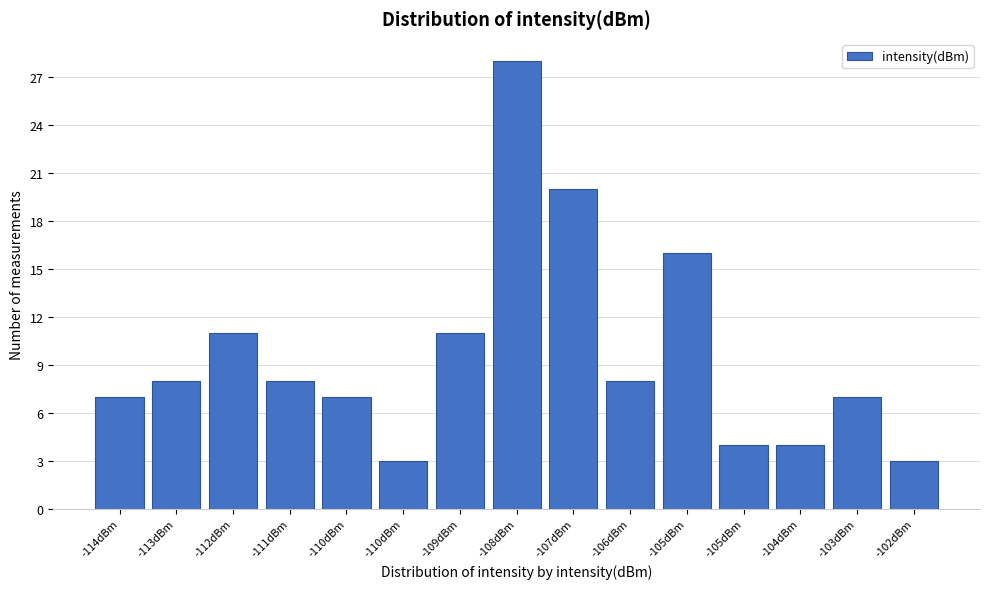

How many bars are there in total?

15